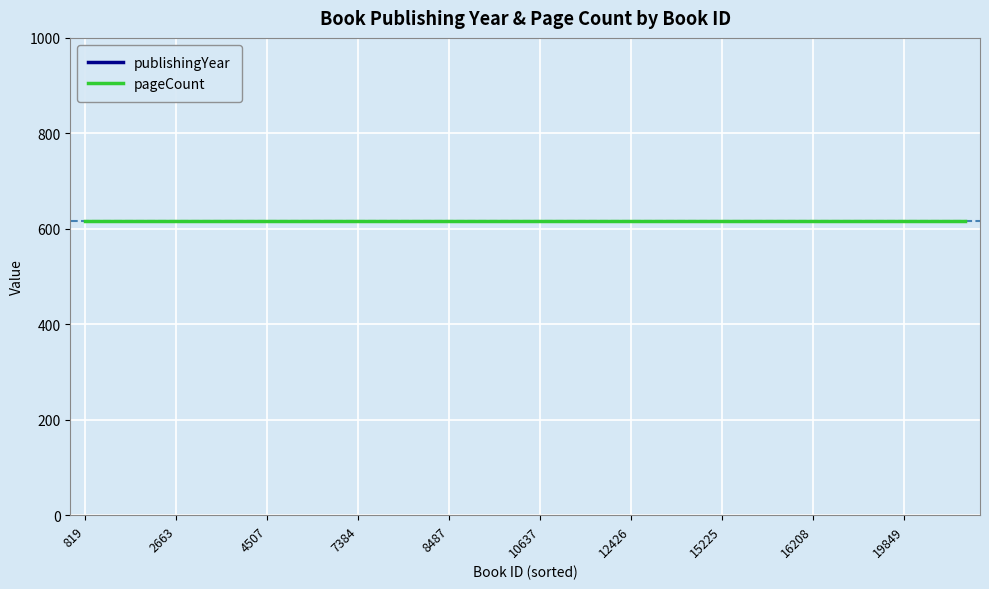

Rank the series by their average value, from highest to lowest.

publishingYear, pageCount